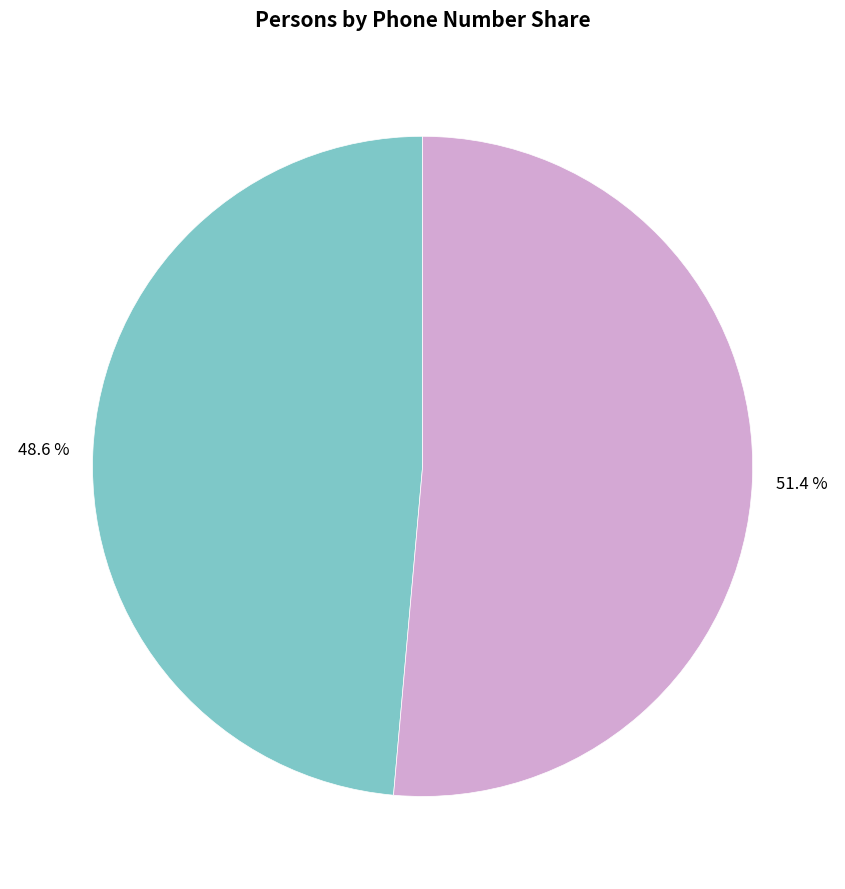

Does any single category account for the majority?

Yes